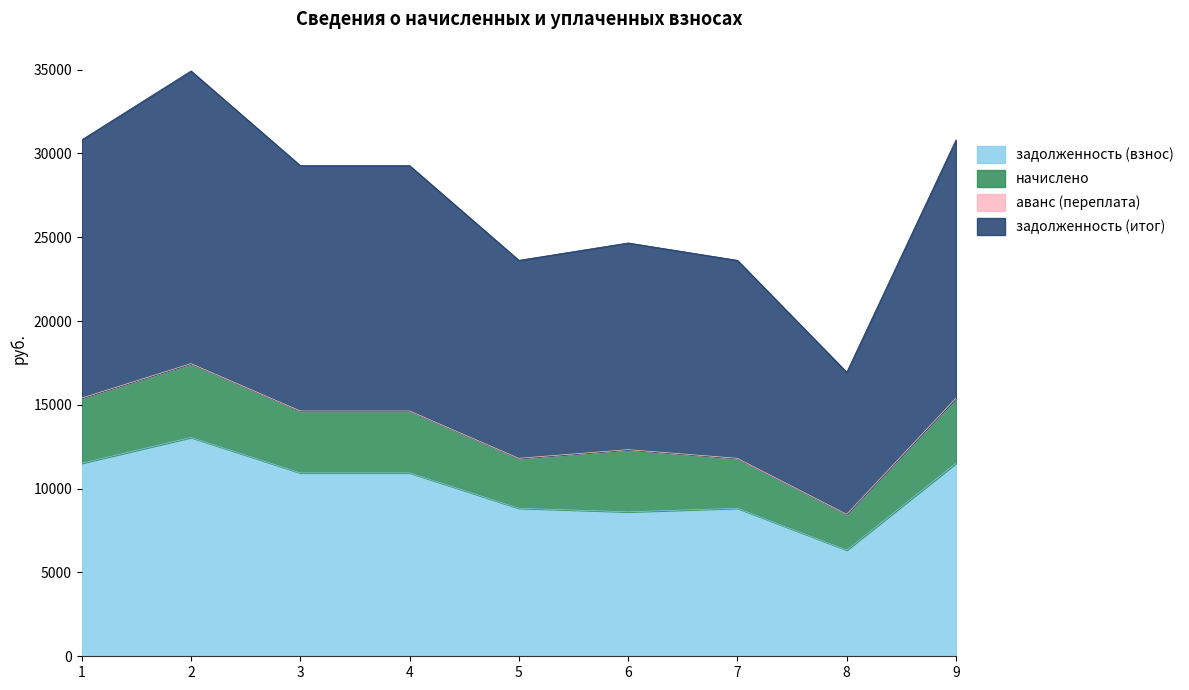

The задолженность (взнос) series shows 13056.0 at 2. True or false?

True